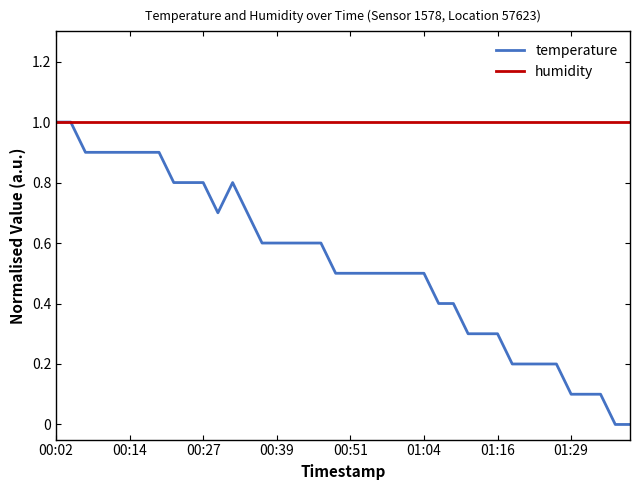

Reading left to right, what are all the values shown in this chart?

temperature: 1.0	1.0	0.9	0.9	0.9	0.9	0.9	0.9	0.8	0.8	0.8	0.7	0.8	0.7	0.6	0.6	0.6	0.6	0.6	0.5	0.5	0.5	0.5	0.5	0.5	0.5	0.4	0.4	0.3	0.3	0.3	0.2	0.2	0.2	0.2	0.1	0.1	0.1	0.0	0.0
humidity: 1.0	1.0	1.0	1.0	1.0	1.0	1.0	1.0	1.0	1.0	1.0	1.0	1.0	1.0	1.0	1.0	1.0	1.0	1.0	1.0	1.0	1.0	1.0	1.0	1.0	1.0	1.0	1.0	1.0	1.0	1.0	1.0	1.0	1.0	1.0	1.0	1.0	1.0	1.0	1.0